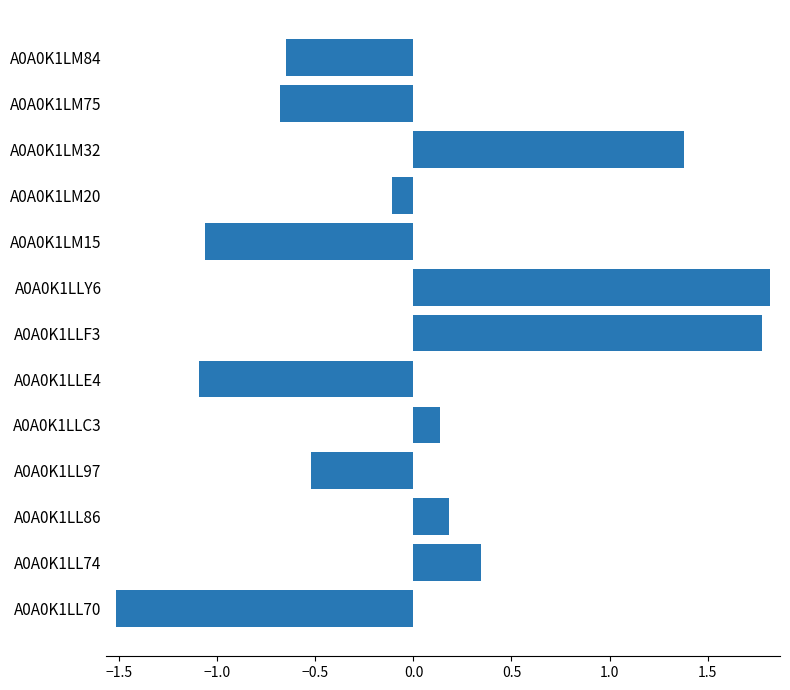

What is the smallest value displayed?

-1.5